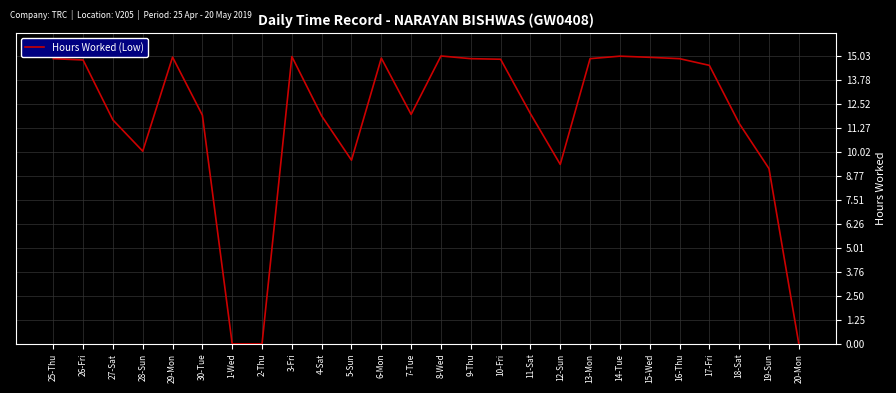

Approximately how many times larger is the value at 8-Wed compared to 10-Fri?

1.0